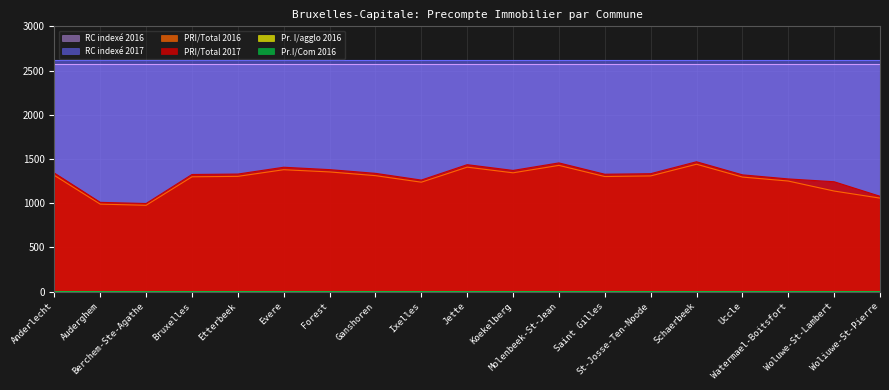

Where is the first local maximum for Pr.I/Com 2016?

Evere